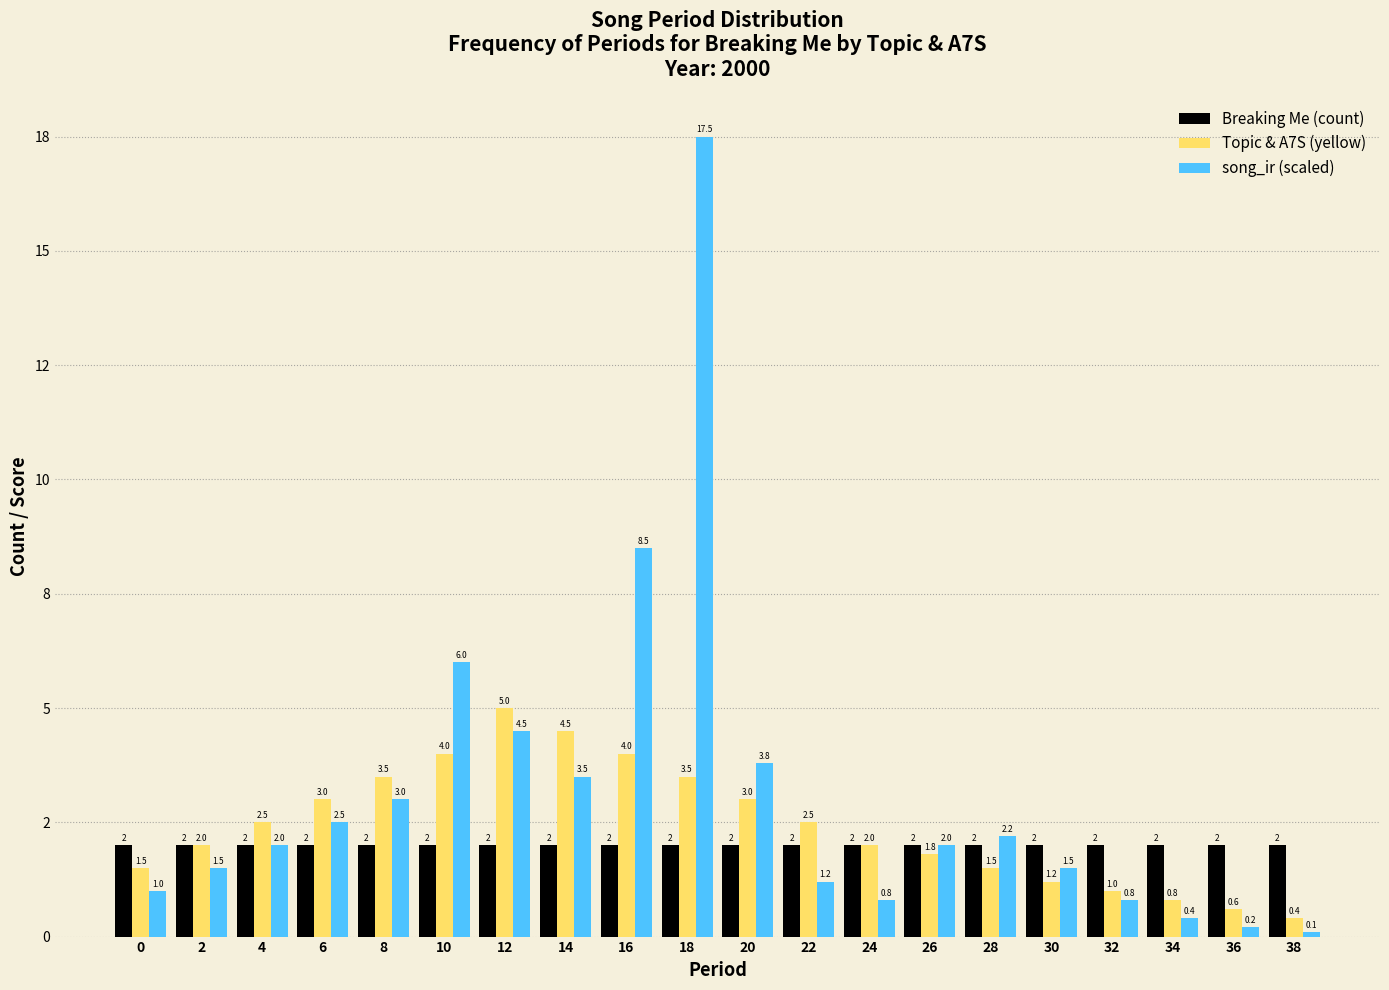

What is the value of the Topic & A7S (yellow) bar at the 11th from the left?

3.0